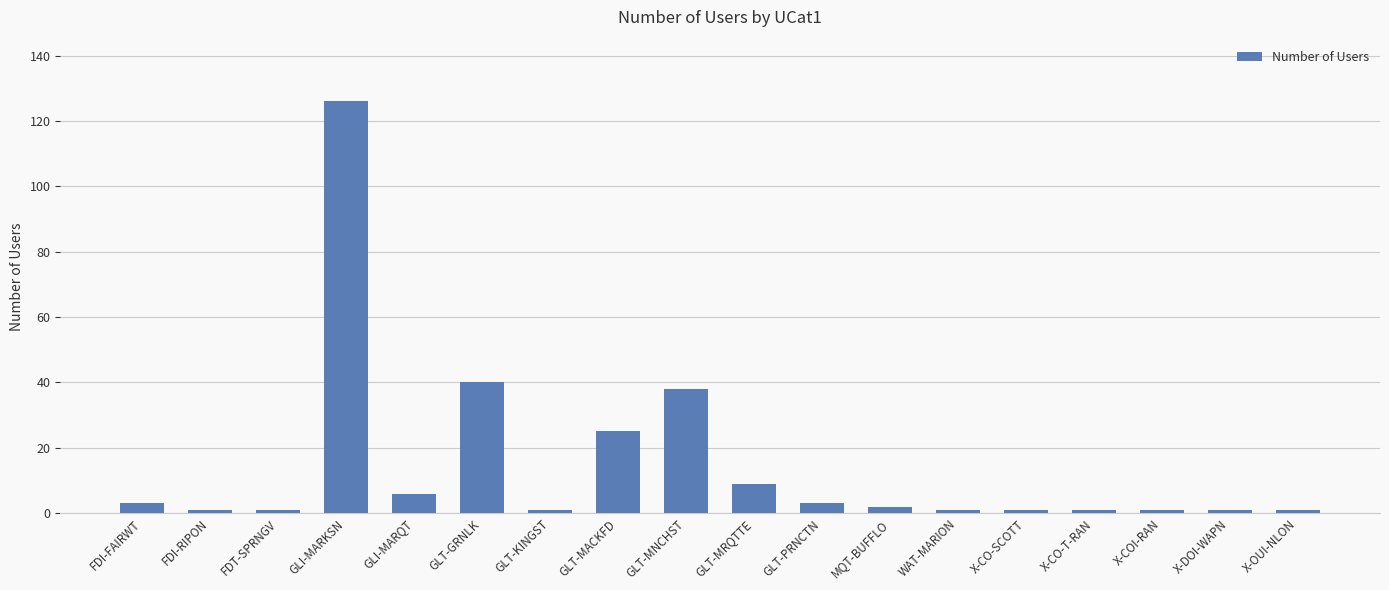

What is the difference between the second highest and second lowest values?

39